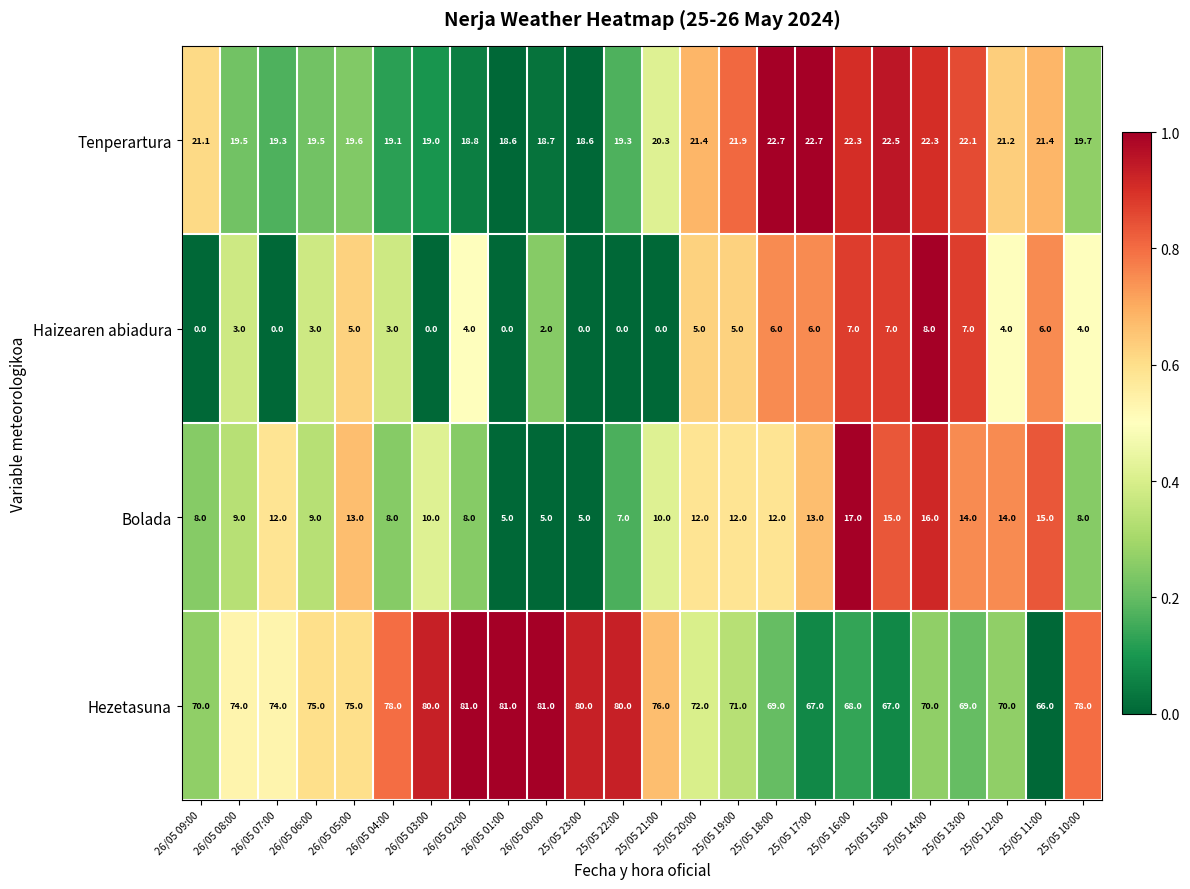

The Bolada series shows 4.6 at 25/05 20:00. True or false?

False